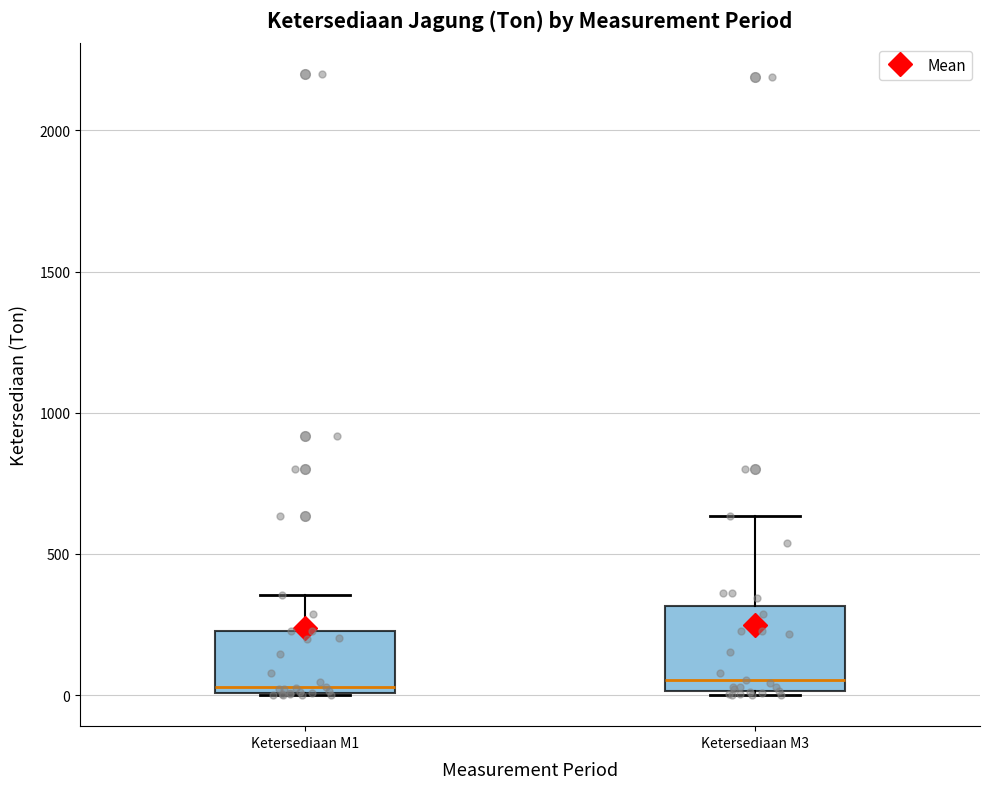

Where is the lower edge of the box for Ketersediaan M1 on the y-axis? The values are not printed on the chart, so give them approximately, as read against the axis.

0